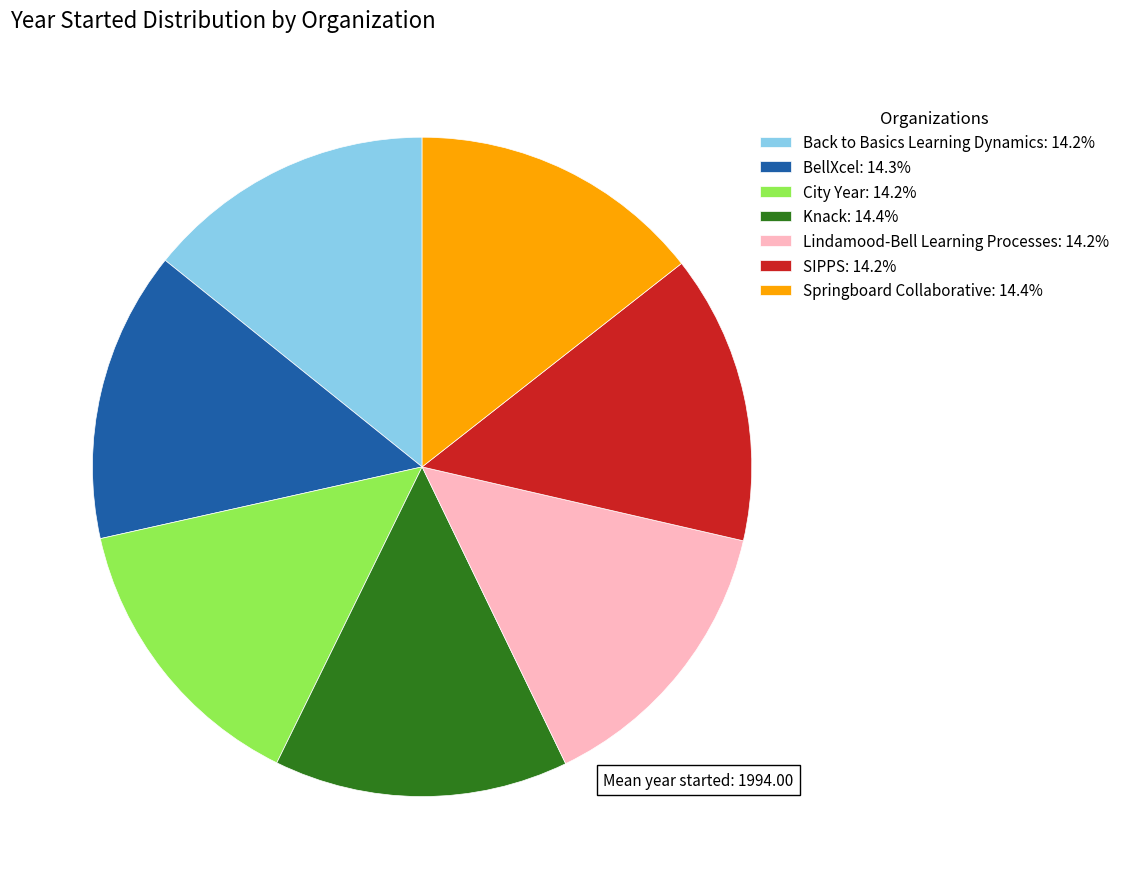

Does Back to Basics Learning Dynamics: 14.2% account for over 50% of the chart?

No